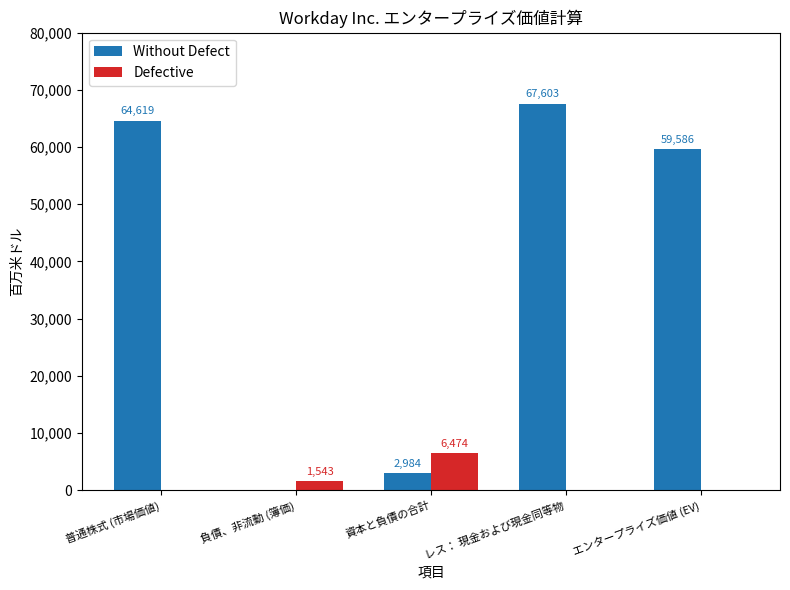

At which category does the chart reach its peak across all series?

レス： 現金および現金同等物